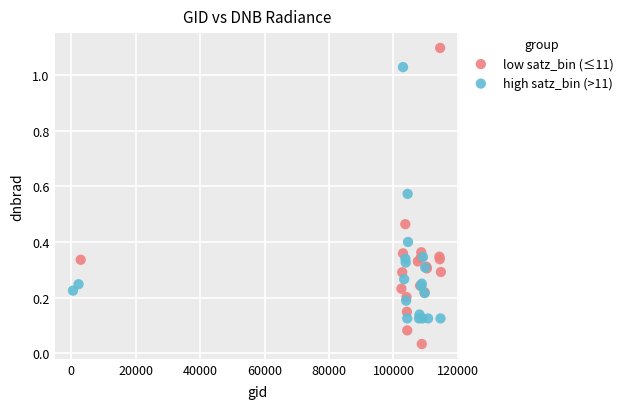

Which series has the largest Y range (max minus min)?

low satz_bin (≤11)